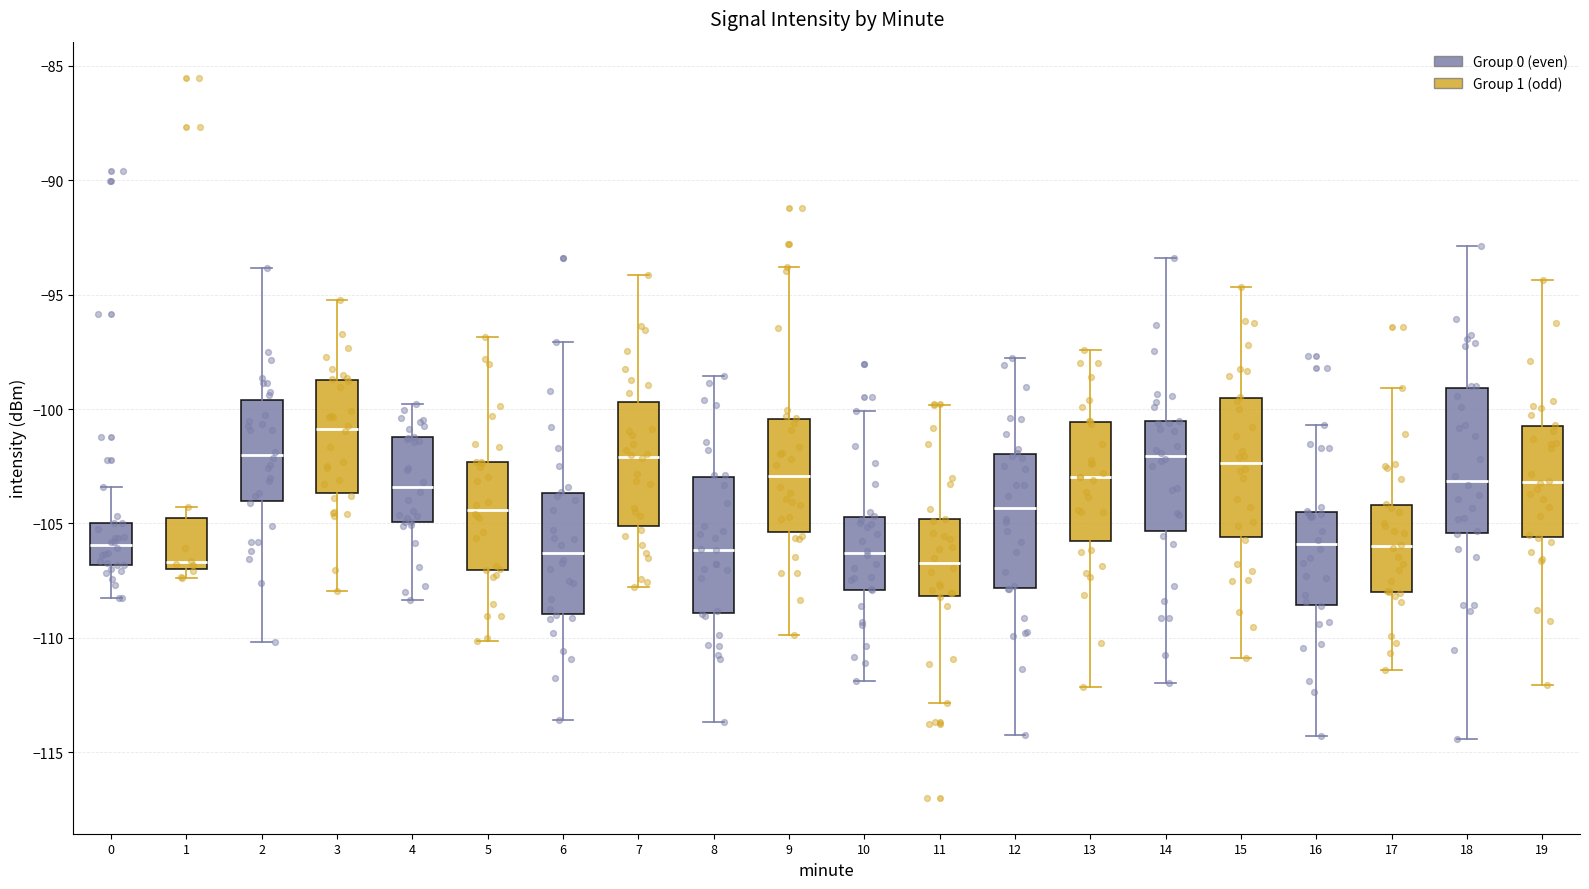

Reading left to right, transcribe this box plot: for each box, give where its median line is, the range the box spans, and where its two whiskers end, as read against the y-axis. The values are not printed on the chart, so give them approximately, as read against the axis.

0: median -106.0, box -107.0 to -105.0, whiskers -108.5 to -103.5
1: median -106.5, box -107.0 to -104.5, whiskers -107.5 to -104.5 (just above the box's upper edge)
2: median -102.0, box -104.0 to -99.5, whiskers -110.0 to -94.0
3: median -101.0, box -103.5 to -98.5, whiskers -108.0 to -95.0
4: median -103.5, box -105.0 to -101.0, whiskers -108.5 to -100.0
5: median -104.5, box -107.0 to -102.5, whiskers -110.0 to -97.0
6: median -106.5, box -109.0 to -103.5, whiskers -113.5 to -97.0
7: median -102.0, box -105.0 to -99.5, whiskers -108.0 to -94.0
8: median -106.0, box -109.0 to -103.0, whiskers -113.5 to -98.5
9: median -103.0, box -105.5 to -100.5, whiskers -110.0 to -94.0
10: median -106.5, box -108.0 to -104.5, whiskers -112.0 to -100.0
11: median -106.5, box -108.0 to -105.0, whiskers -113.0 to -100.0
12: median -104.5, box -108.0 to -102.0, whiskers -114.0 to -98.0
13: median -103.0, box -106.0 to -100.5, whiskers -112.0 to -97.5
14: median -102.0, box -105.5 to -100.5, whiskers -112.0 to -93.5
15: median -102.5, box -105.5 to -99.5, whiskers -111.0 to -94.5
16: median -106.0, box -108.5 to -104.5, whiskers -114.5 to -100.5
17: median -106.0, box -108.0 to -104.0, whiskers -111.5 to -99.0
18: median -103.0, box -105.5 to -99.0, whiskers -114.5 to -93.0
19: median -103.0, box -105.5 to -101.0, whiskers -112.0 to -94.5